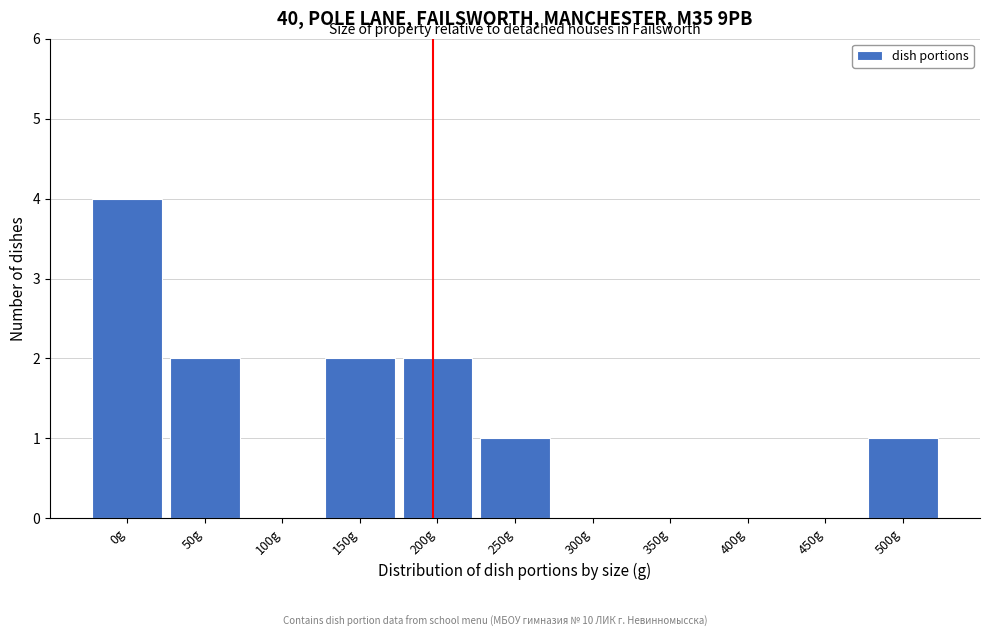

Reading left to right, extract all data points from this chart.

0g=4	50g=2	100g=0	150g=2	200g=2	250g=1	300g=0	350g=0	400g=0	450g=0	500g=1